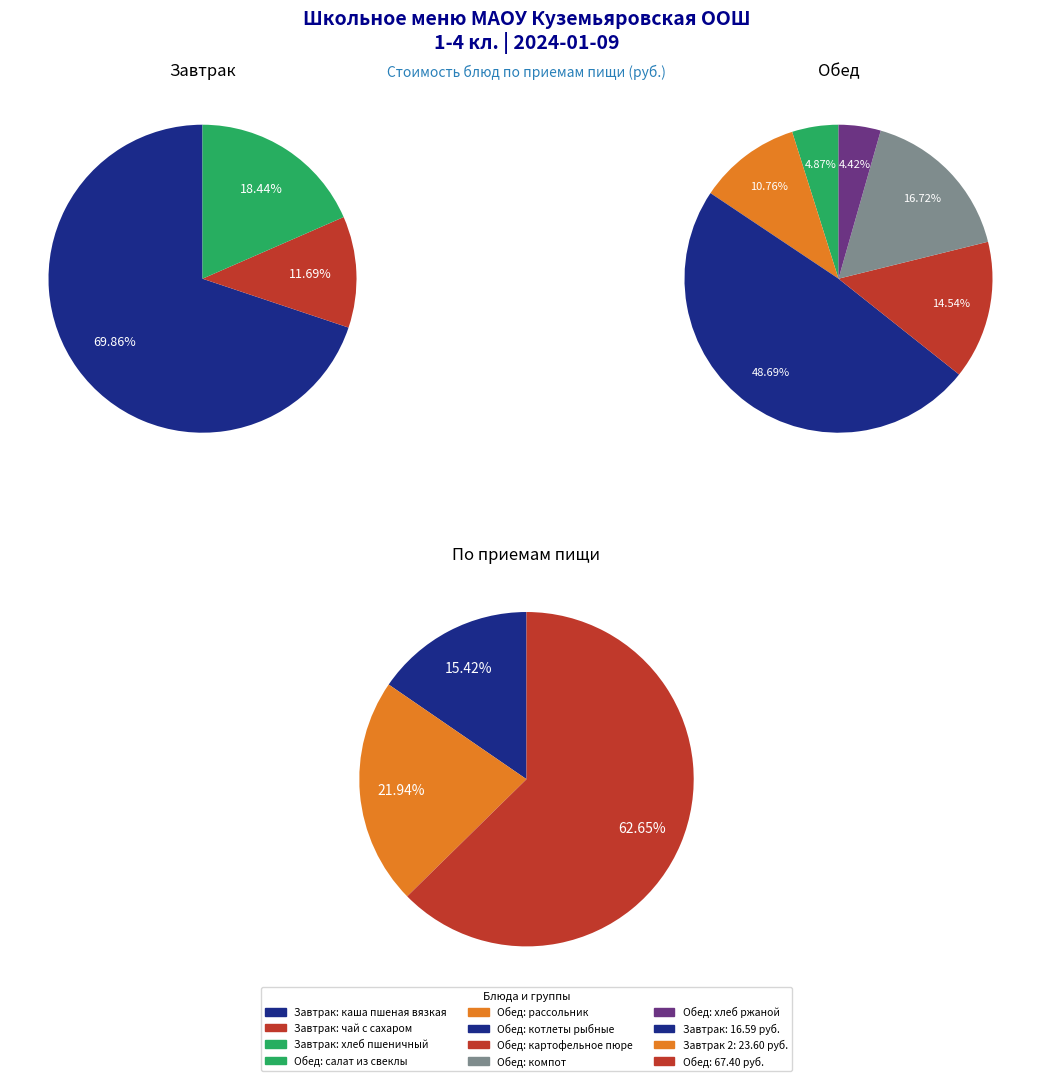

What is the largest slice in the pie chart?

котлеты рыбные